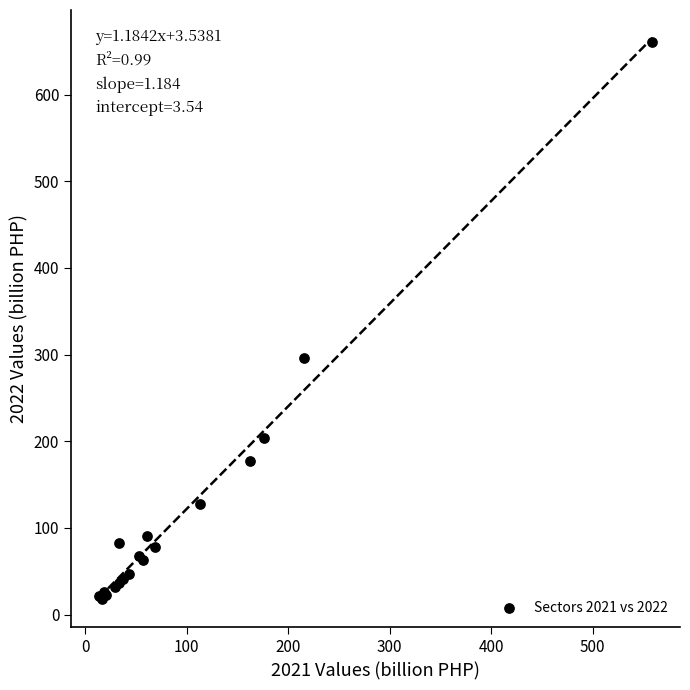

What Y value in the scatter plot is closest to 339?

295.8